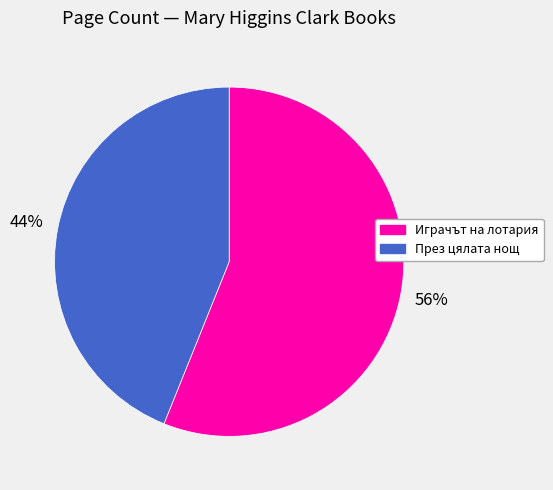

To the nearest percent, what is the difference between the largest and smallest slice percentages?

12%